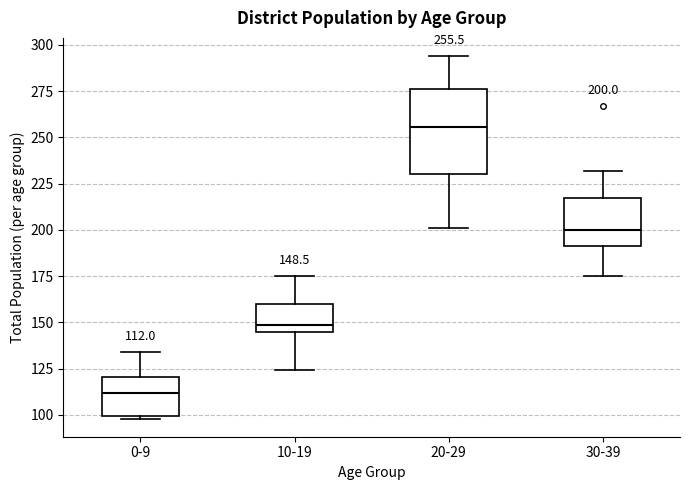

Comparing the boxes themselves (not the whiskers), which one is the tallest?

20-29